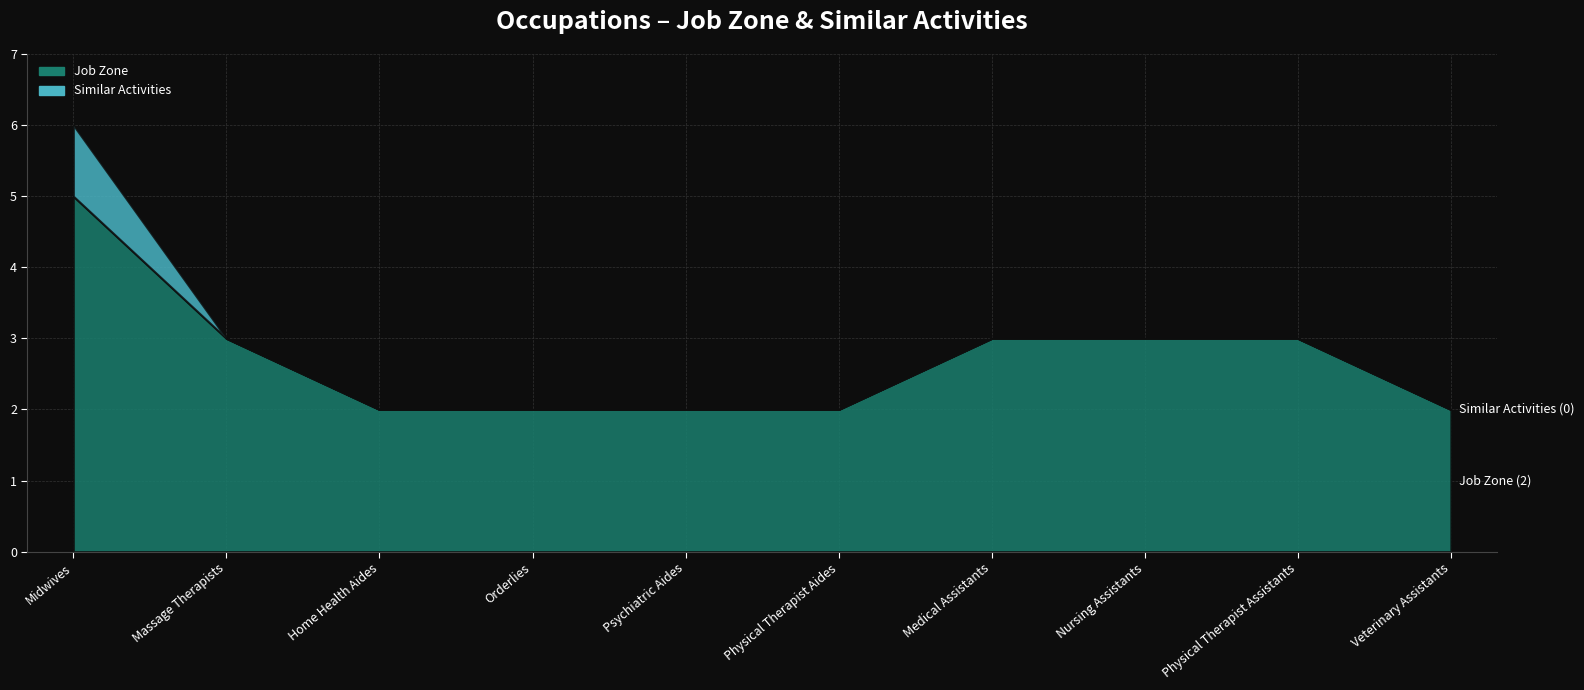

Rank the categories by Similar Activities value from lowest to highest.

Massage Therapists, Home Health Aides, Orderlies, Psychiatric Aides, Physical Therapist Aides, Medical Assistants, Nursing Assistants, Physical Therapist Assistants, Veterinary Assistants, Midwives